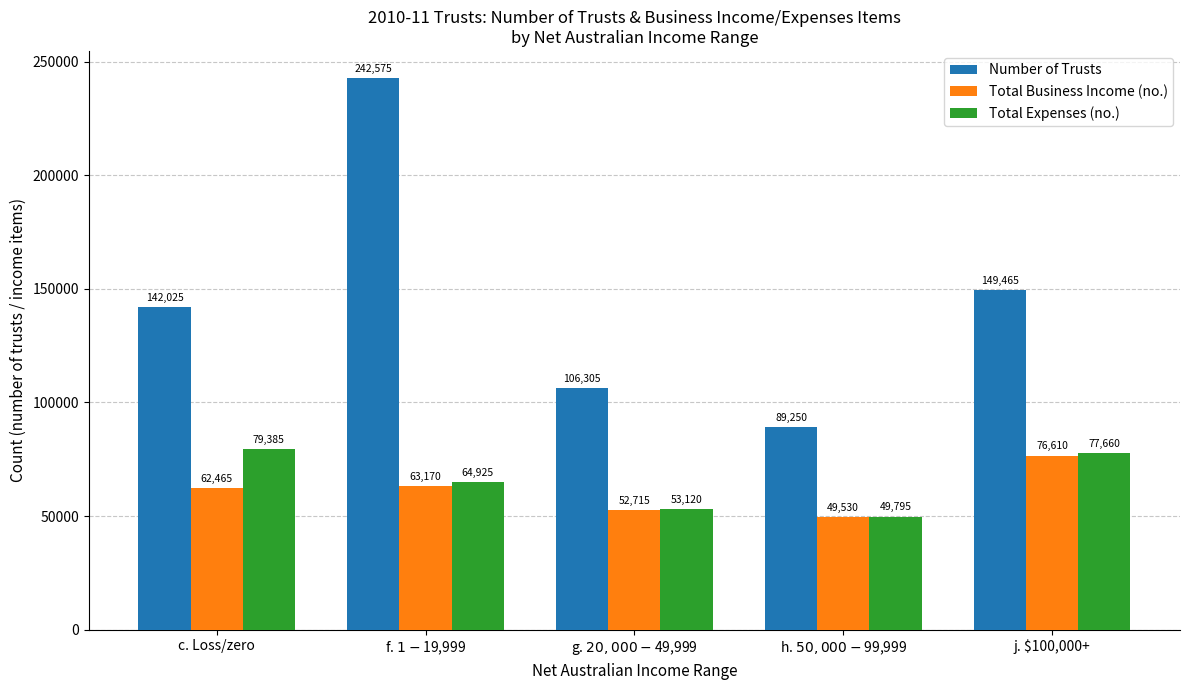

Reading left to right, what are all the values shown in this chart?

Number of Trusts: c. Loss/zero=142025	f. $1-$19,999=242575	g. $20,000-$49,999=106305	h. $50,000-$99,999=89250	j. $100,000+=149465
Total Business Income (no.): c. Loss/zero=62465	f. $1-$19,999=63170	g. $20,000-$49,999=52715	h. $50,000-$99,999=49530	j. $100,000+=76610
Total Expenses (no.): c. Loss/zero=79385	f. $1-$19,999=64925	g. $20,000-$49,999=53120	h. $50,000-$99,999=49795	j. $100,000+=77660